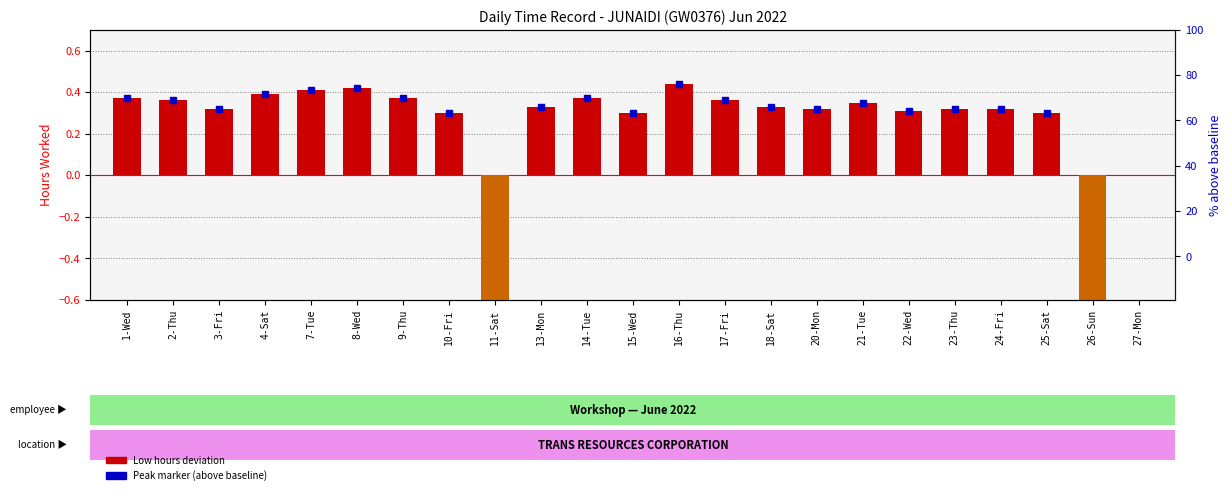

Count the number of categories in the chart.

23